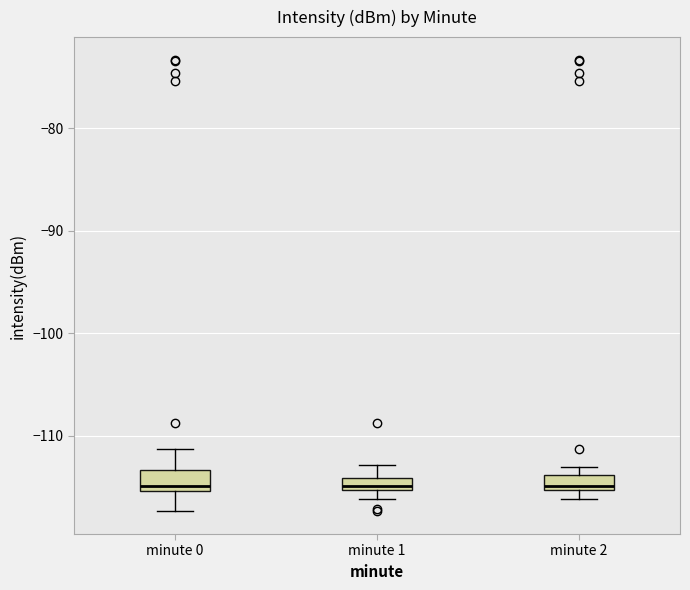

Where is the lower edge of the box for minute 0 on the y-axis? The values are not printed on the chart, so give them approximately, as read against the axis.

-115